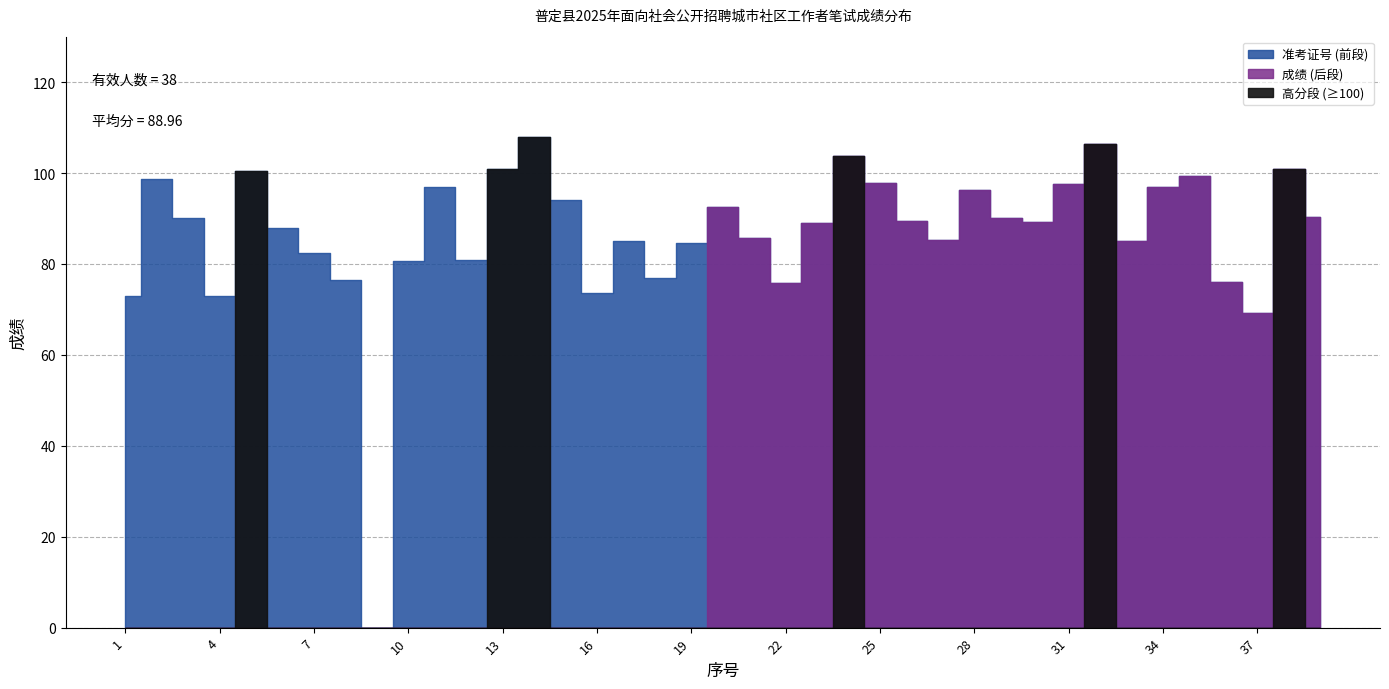

What is the difference between the maximum and second lowest values in the 准考证号 series?

107.0